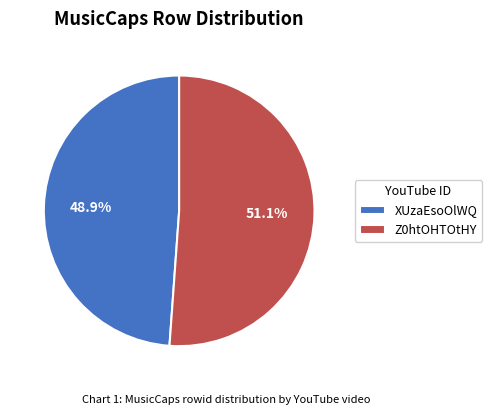

Which slice is the largest?

Z0htOHTOtHY